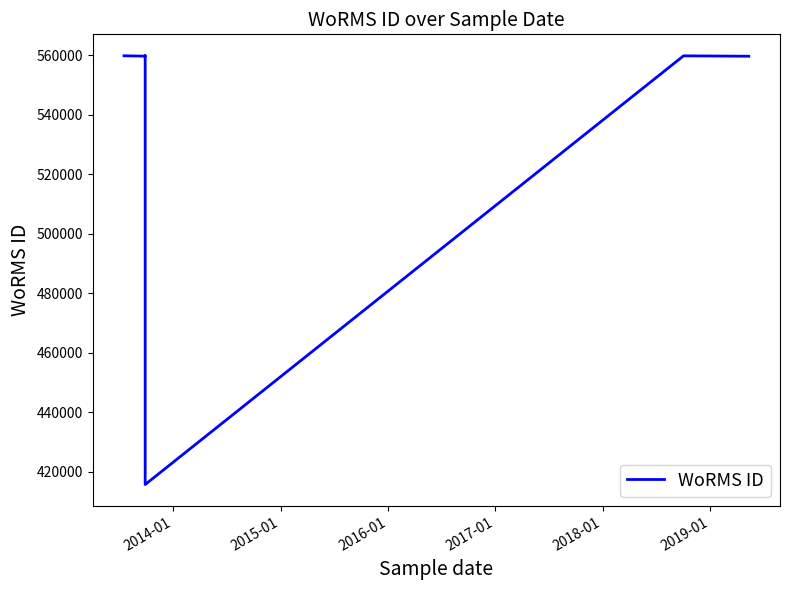

What is the difference between the maximum and second lowest values?

153